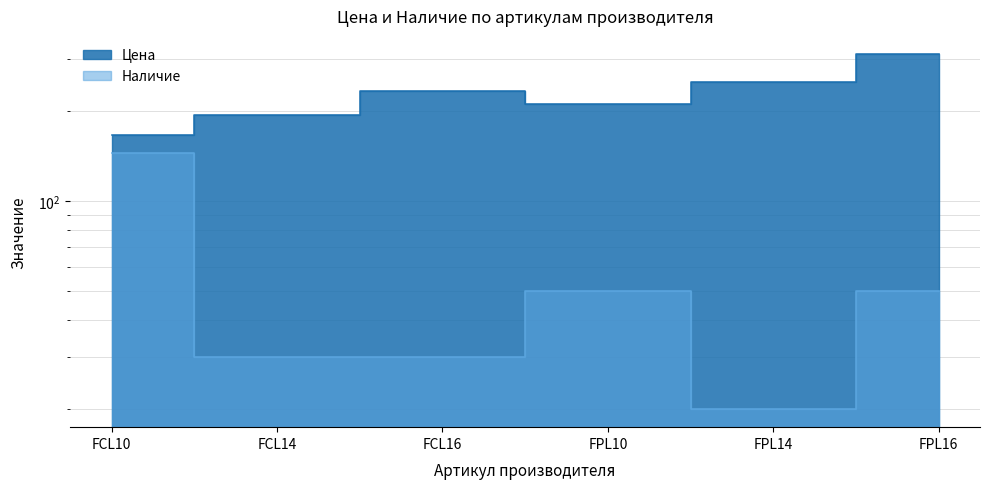

List the labels in order of Цена value, smallest first.

FCL10, FCL14, FPL10, FCL16, FPL14, FPL16